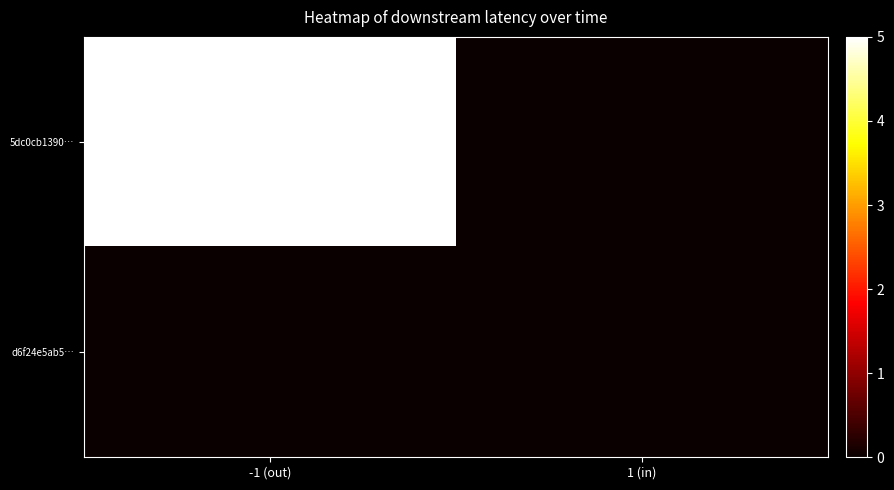

At 1 (in), list the series in order from largest to smallest.

5dc0cb1390…, d6f24e5ab5…